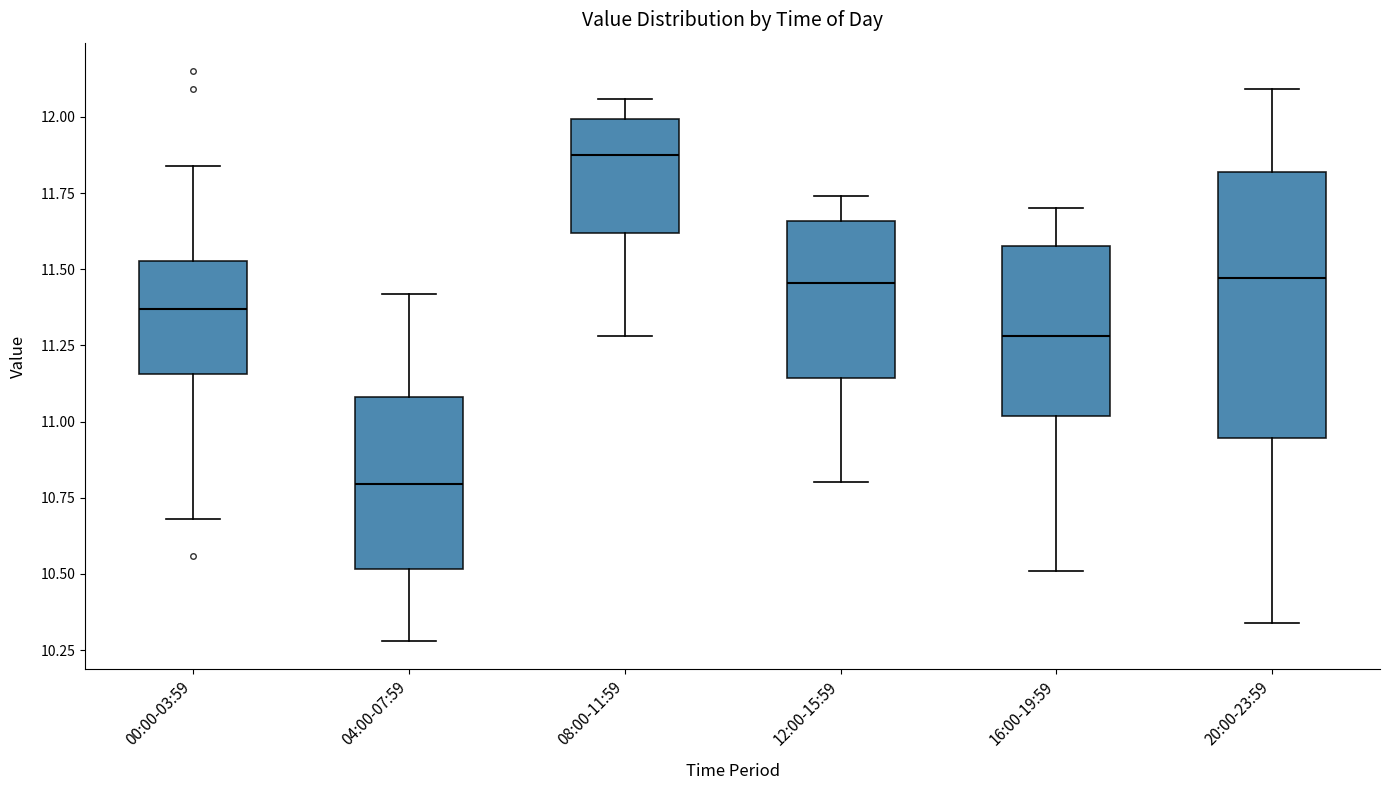

Comparing the boxes themselves (not the whiskers), which one is the tallest?

20:00-23:59